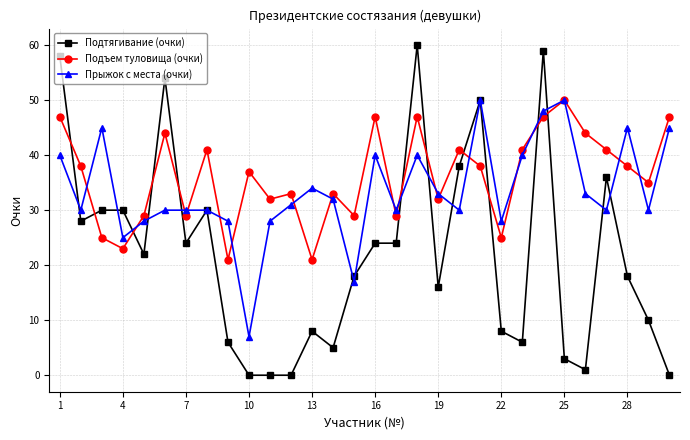

List the series in order of their overall mean, lowest first.

Подтягивание (очки), Прыжок с места (очки), Подъем туловища (очки)